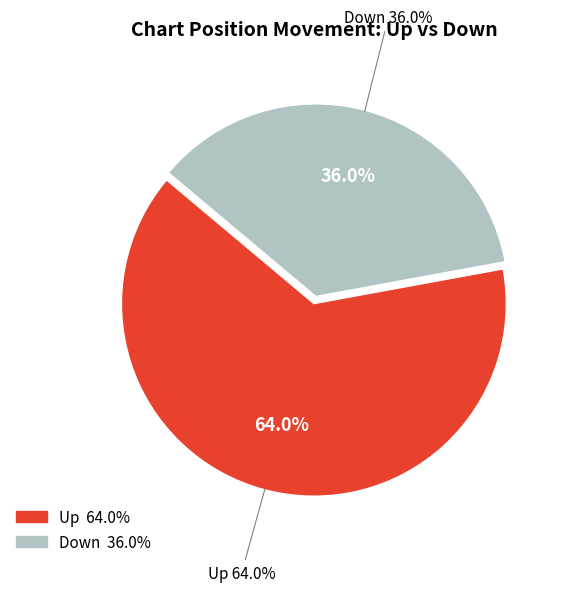

Is it true that Down is 27% of the pie?

False